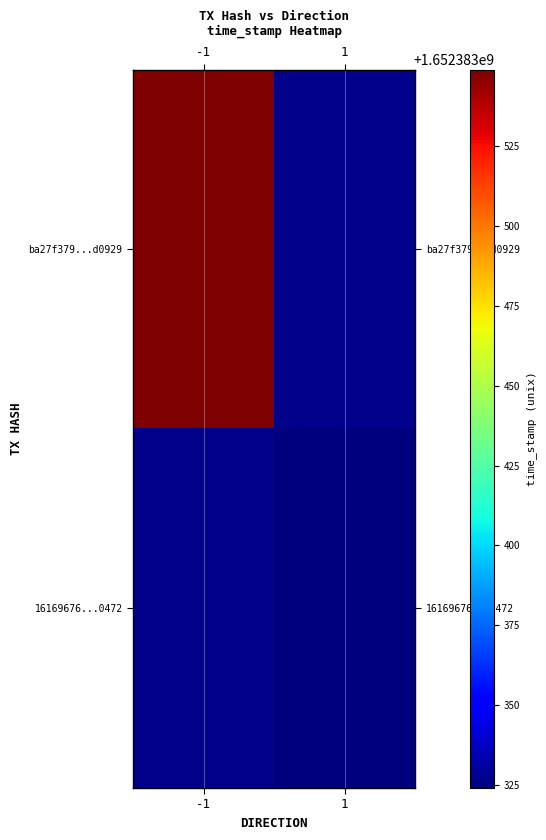

Which series changed the most between -1 and 1?

ba27f379a9678ccfb7dd65b123301c0adbd0929